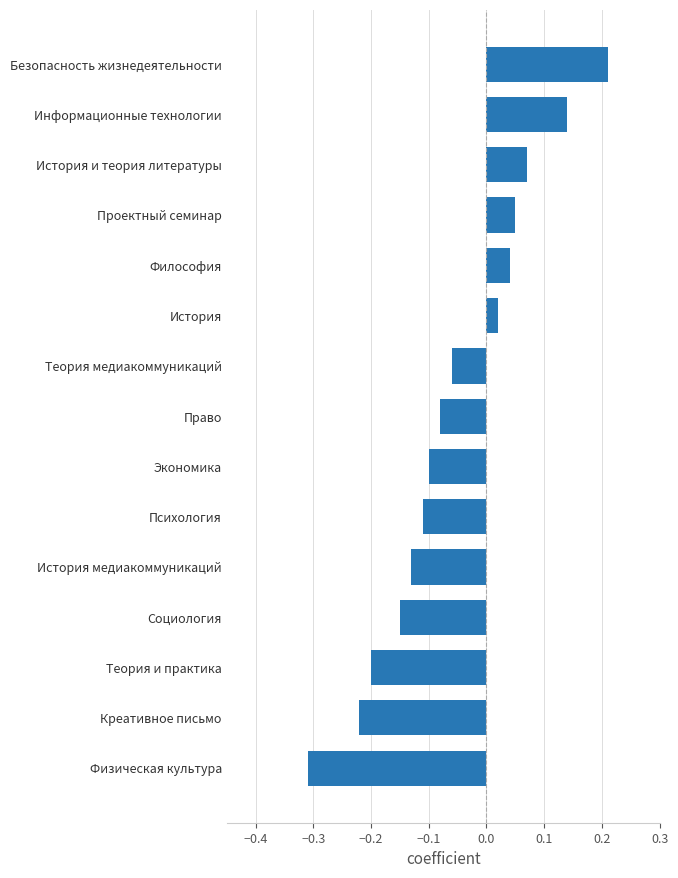

What is the difference between the second highest and second lowest values?

0.4